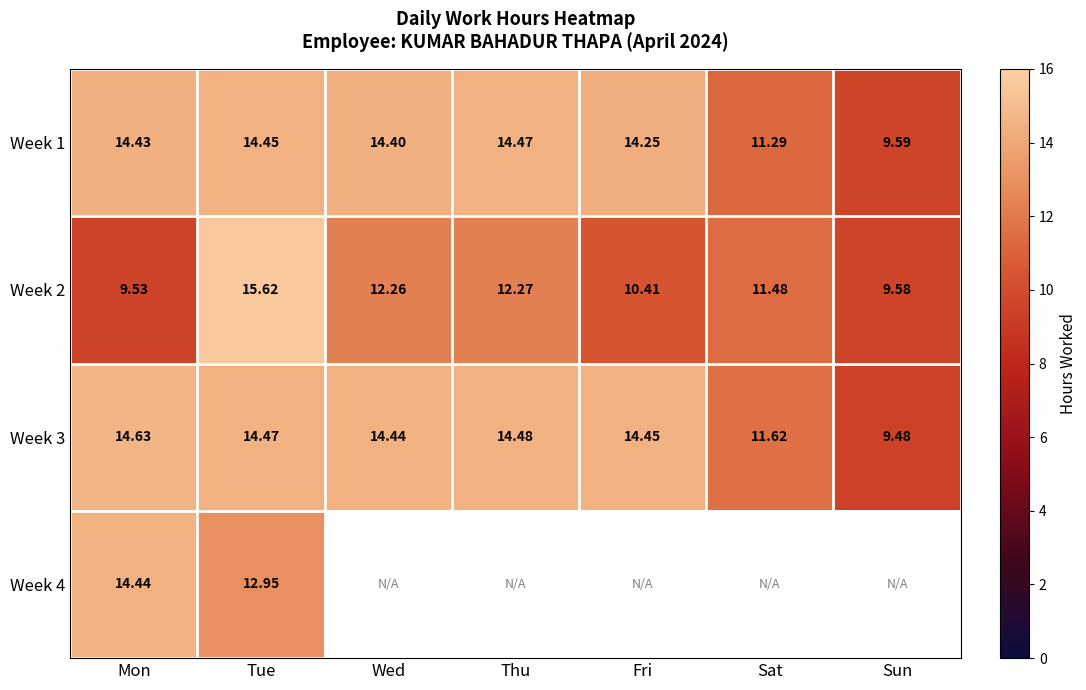

How many data points in Week 1 are above 14?

5